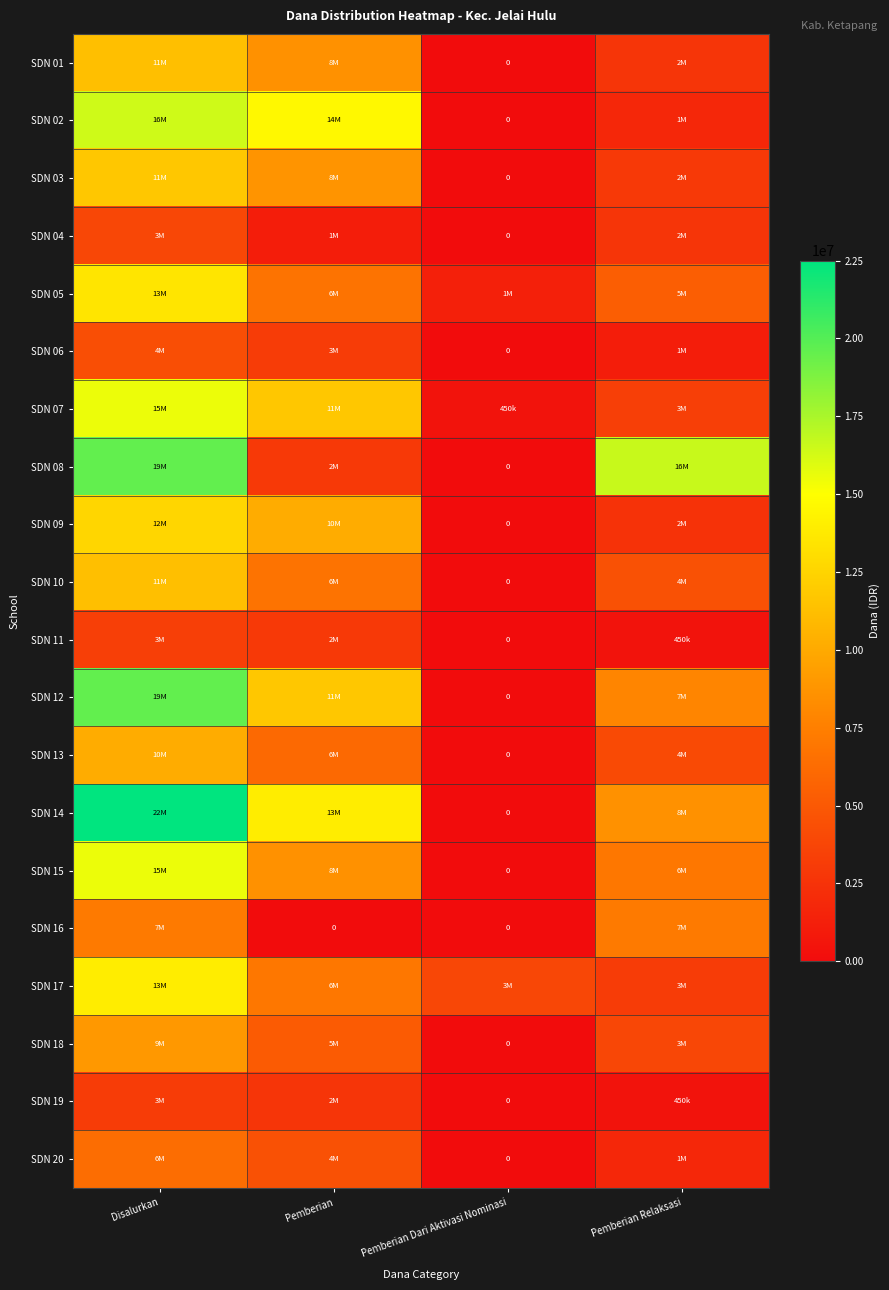

What is the difference between the SDN 17 values at Pemberian and Pemberian Dari Aktivasi Nominasi?

3150000